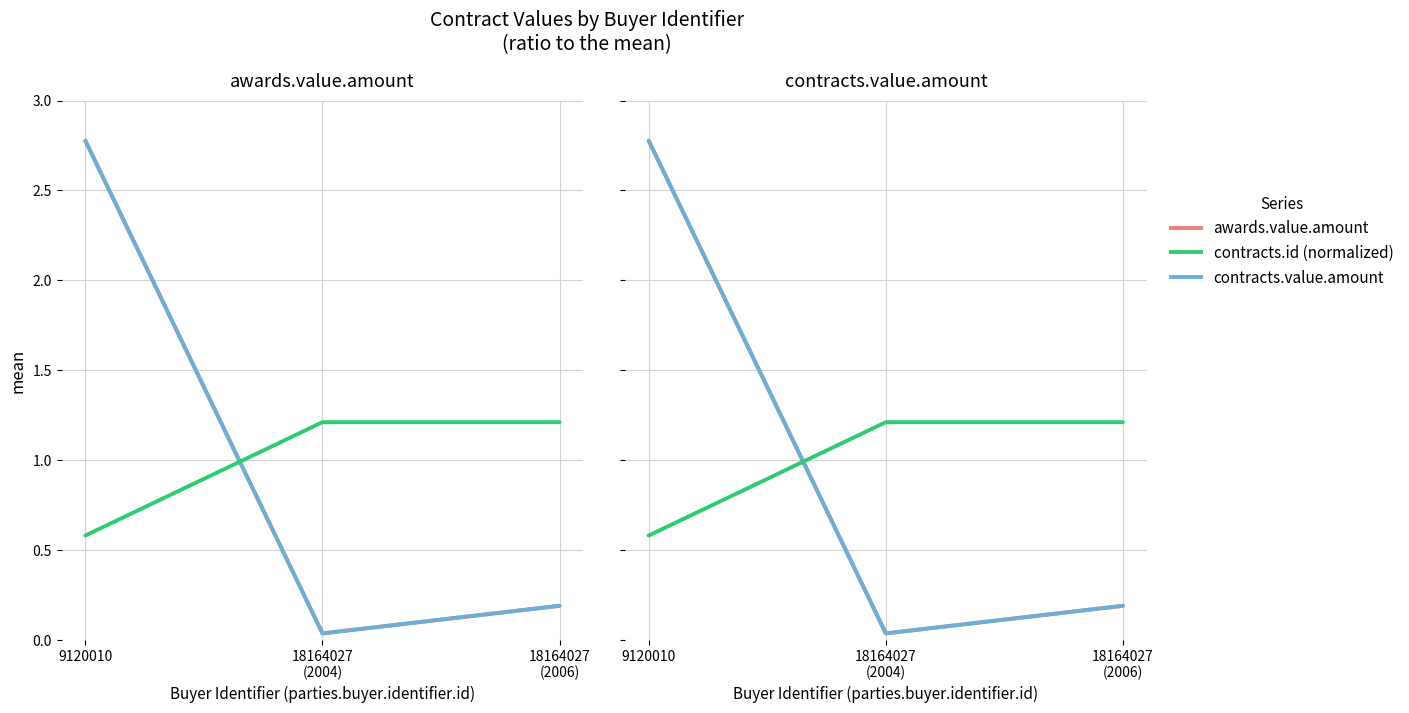

Where is contracts.value.amount nearest to the value 1?

18164027
(2006)